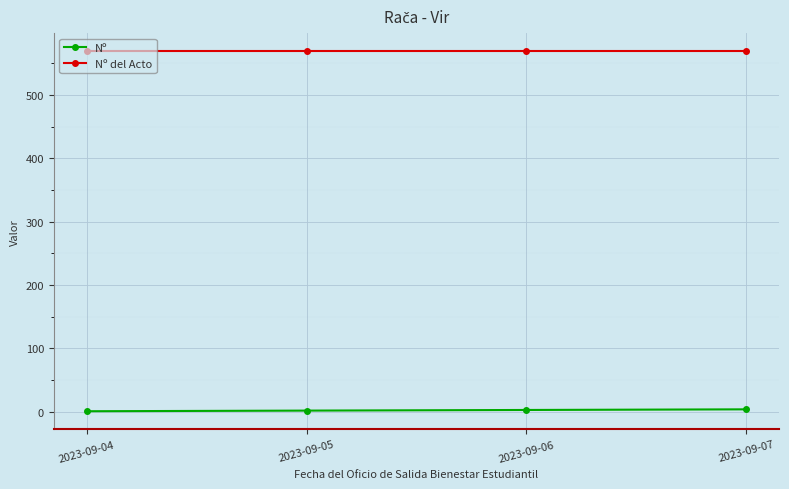

What is the greatest value displayed?

569